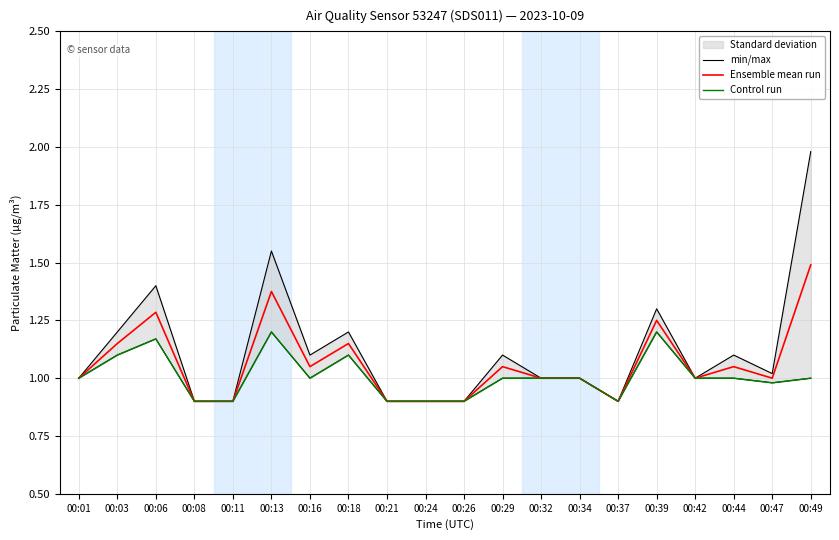

At which label does min/max reach its peak?

00:49